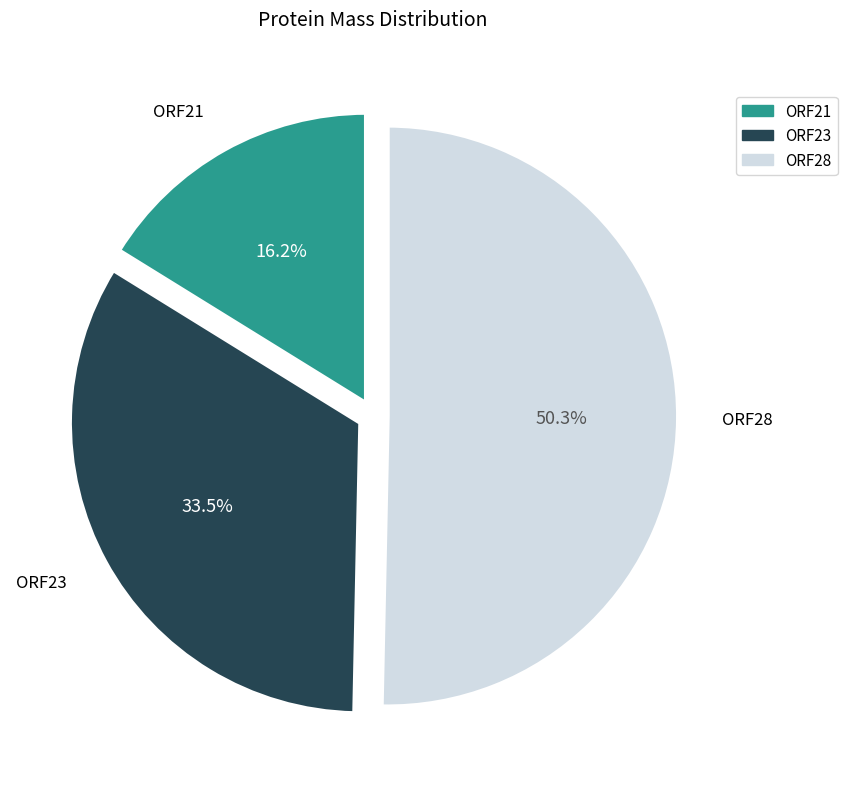

What is the largest slice in the pie chart?

ORF28